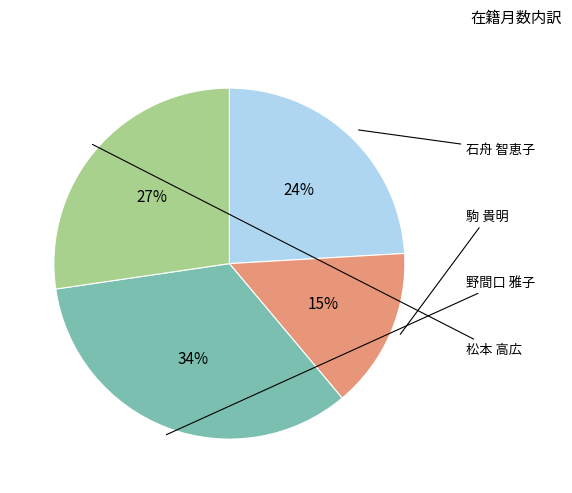

To the nearest percent, what portion does 駒 貴明 represent?

15%